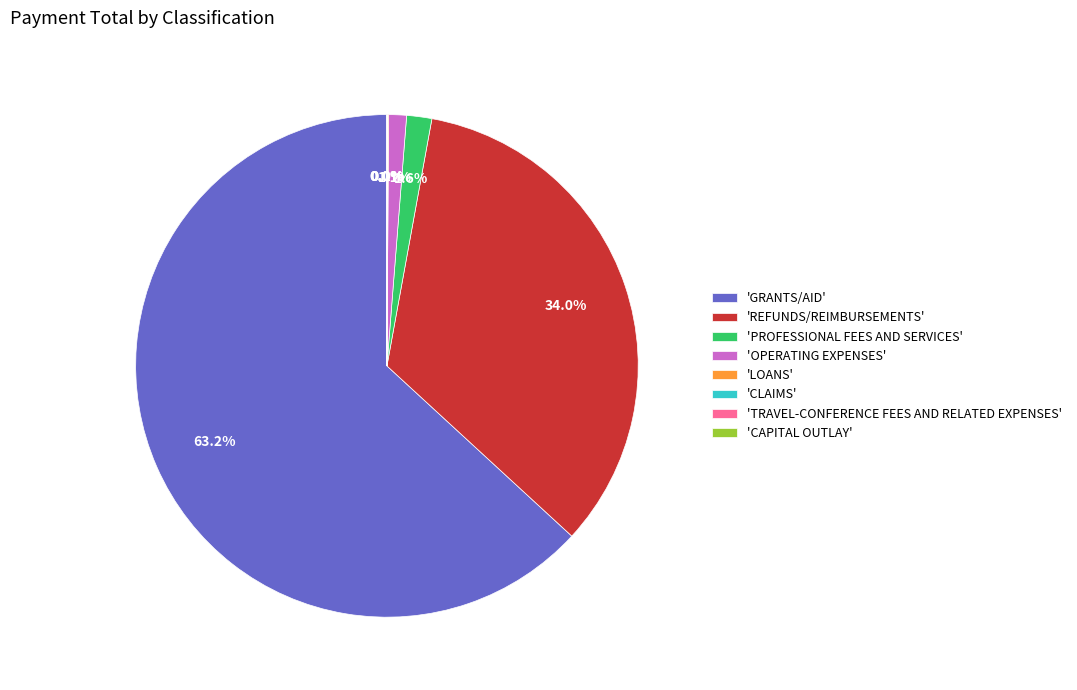

Which slice is the largest?

'GRANTS/AID'